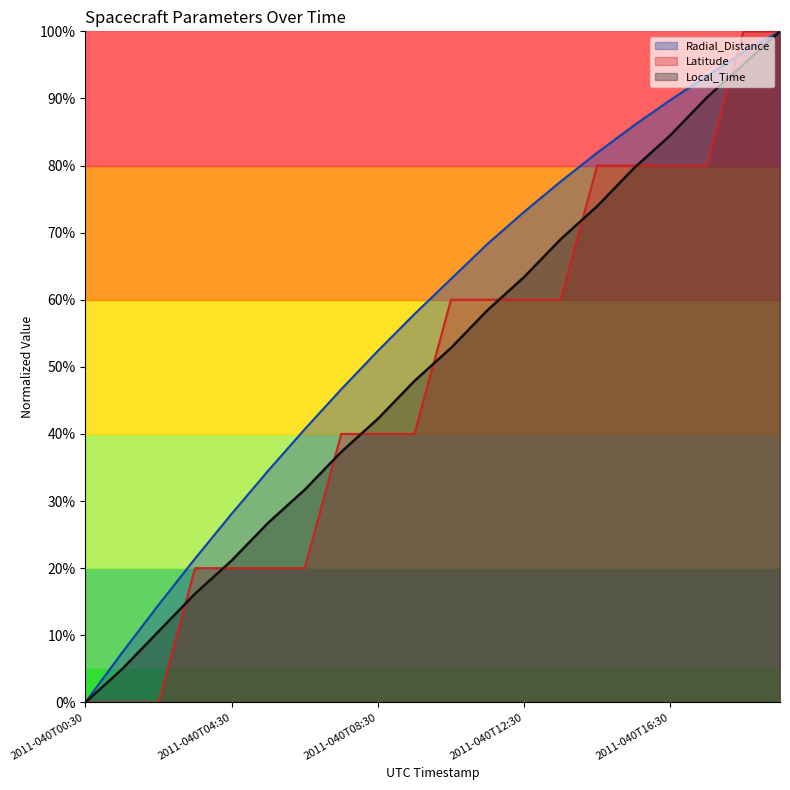

Reading left to right, what are all the values shown in this chart?

Radial_Distance: 2011-040T00:30=0.0	2011-040T01:30=0.1	2011-040T02:30=0.1	2011-040T03:30=0.2	2011-040T04:30=0.3	2011-040T05:30=0.3	2011-040T06:30=0.4	2011-040T07:30=0.5	2011-040T08:30=0.5	2011-040T09:30=0.6	2011-040T10:30=0.6	2011-040T11:30=0.7	2011-040T12:30=0.7	2011-040T13:30=0.8	2011-040T14:30=0.8	2011-040T15:30=0.9	2011-040T16:30=0.9	2011-040T17:30=0.9	2011-040T18:30=1.0	2011-040T19:30=1.0
Latitude: 2011-040T00:30=0.0	2011-040T01:30=0.0	2011-040T02:30=0.0	2011-040T03:30=0.2	2011-040T04:30=0.2	2011-040T05:30=0.2	2011-040T06:30=0.2	2011-040T07:30=0.4	2011-040T08:30=0.4	2011-040T09:30=0.4	2011-040T10:30=0.6	2011-040T11:30=0.6	2011-040T12:30=0.6	2011-040T13:30=0.6	2011-040T14:30=0.8	2011-040T15:30=0.8	2011-040T16:30=0.8	2011-040T17:30=0.8	2011-040T18:30=1.0	2011-040T19:30=1.0
Local_Time: 2011-040T00:30=0.0	2011-040T01:30=0.0	2011-040T02:30=0.1	2011-040T03:30=0.2	2011-040T04:30=0.2	2011-040T05:30=0.3	2011-040T06:30=0.3	2011-040T07:30=0.4	2011-040T08:30=0.4	2011-040T09:30=0.5	2011-040T10:30=0.5	2011-040T11:30=0.6	2011-040T12:30=0.6	2011-040T13:30=0.7	2011-040T14:30=0.7	2011-040T15:30=0.8	2011-040T16:30=0.8	2011-040T17:30=0.9	2011-040T18:30=1.0	2011-040T19:30=1.0